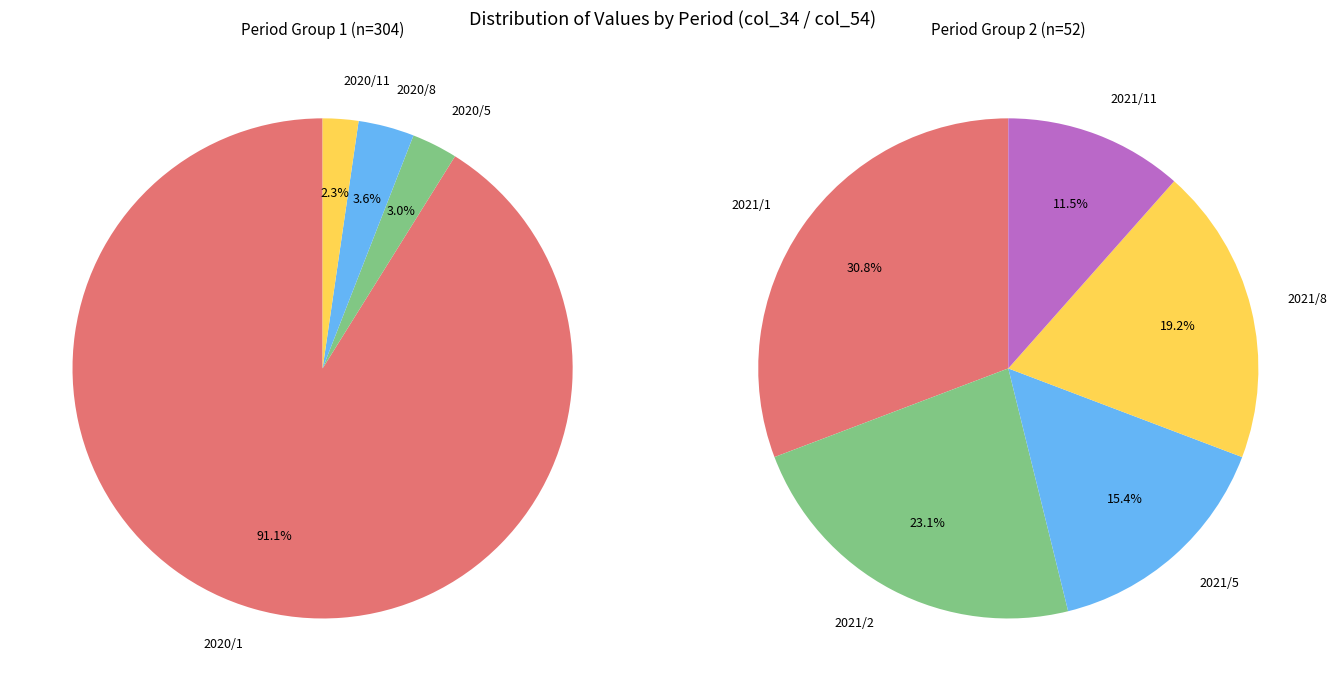

How much of the chart is everything except 2021/1?

95.5%